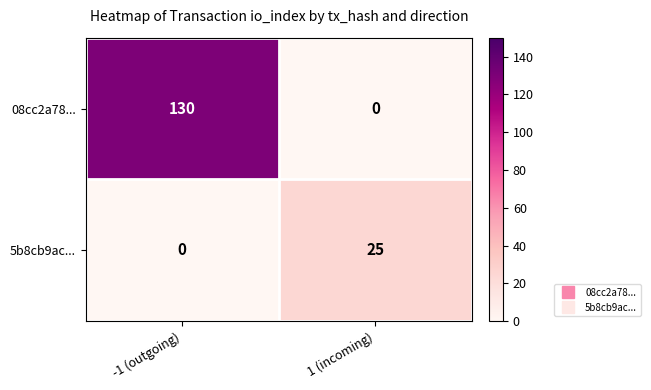

What is the greatest value displayed?

130